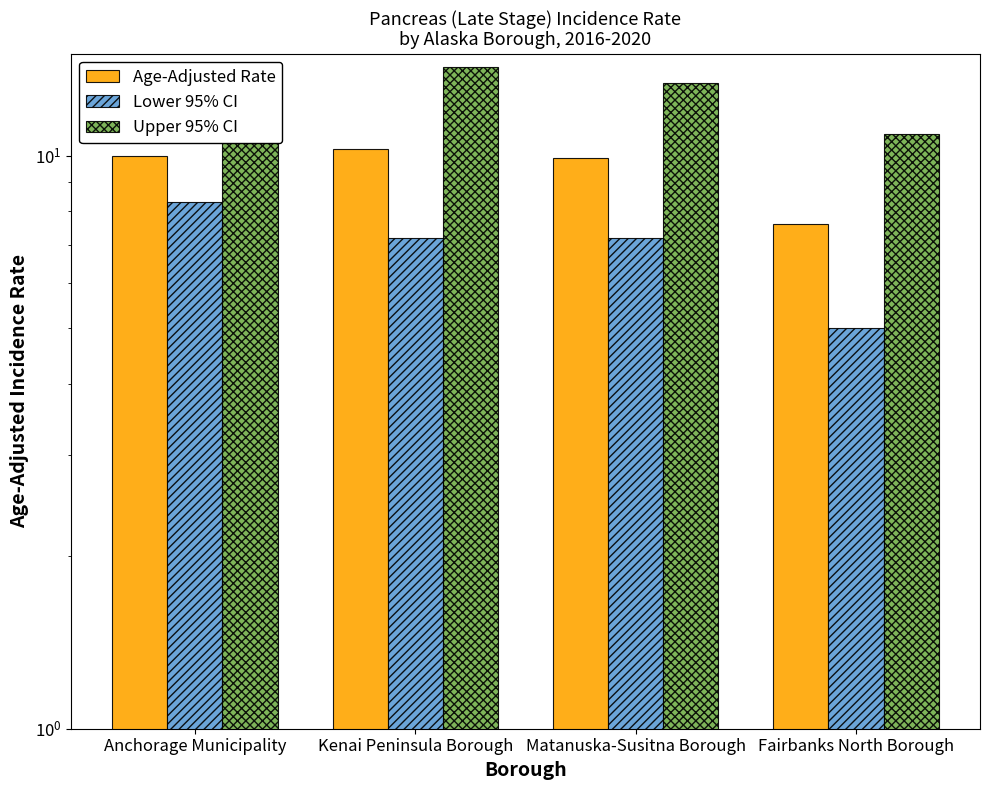

The value of Lower 95% CI at Anchorage Municipality is 11.5. True or false?

False